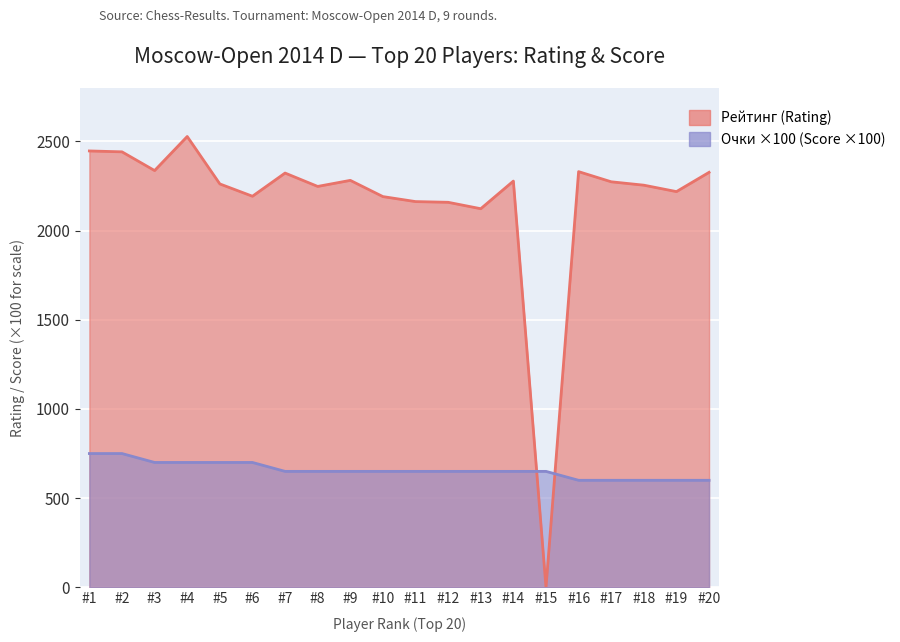

What is the sum of all Очки (Points) values?

13150